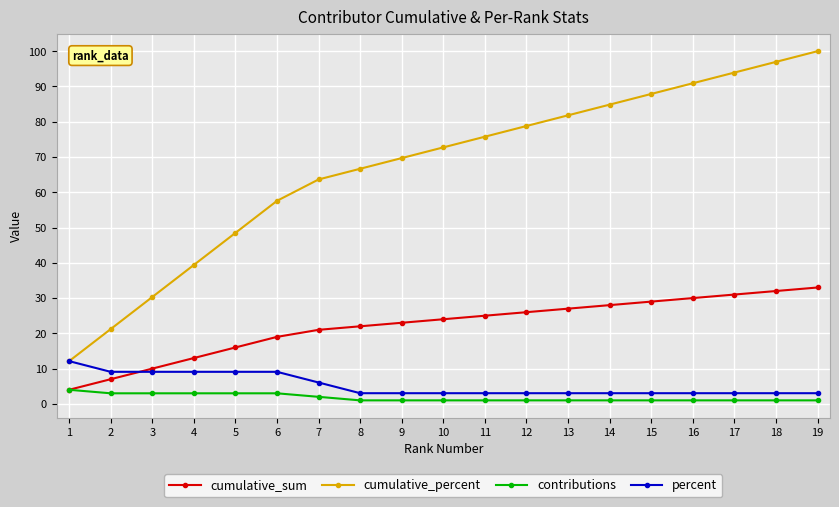

What is the lowest value of the contributions series?

1.0